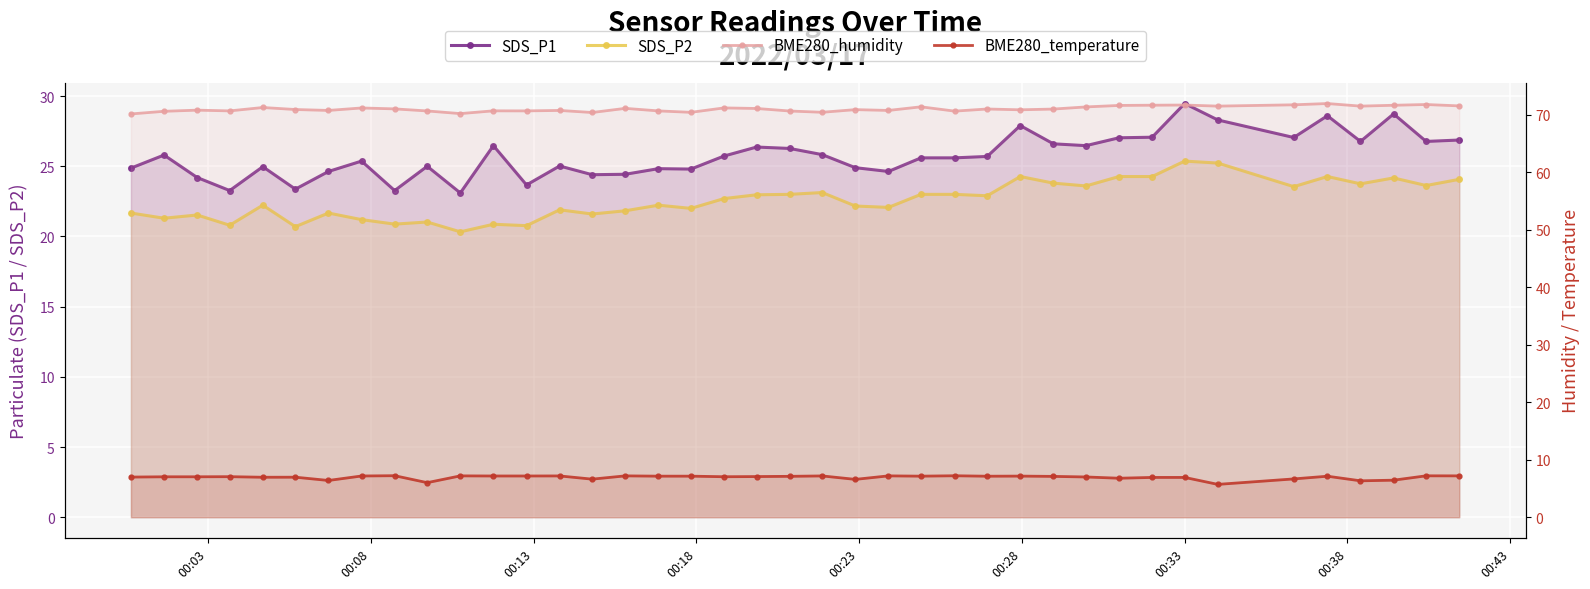

Reading left to right, what are all the values shown in this chart?

SDS_P1: 24.9	25.8	24.2	23.3	25.0	23.4	24.6	25.4	23.3	25.0	23.1	26.5	23.7	25.0	24.4	24.4	24.8	24.8	25.7	26.4	26.3	25.8	24.9	24.6	25.6	25.6	25.7	27.9	26.6	26.5	27.0	27.1	29.5	28.3	27.1	28.6	26.8	28.7	26.8	26.9
SDS_P2: 21.7	21.3	21.5	20.8	22.2	20.7	21.7	21.2	20.9	21.0	20.3	20.9	20.8	21.9	21.6	21.8	22.2	22.0	22.7	23.0	23.0	23.1	22.2	22.1	23.0	23.0	22.9	24.3	23.8	23.6	24.3	24.3	25.4	25.2	23.6	24.3	23.8	24.2	23.6	24.1
BME280_humidity: 70.1	70.6	70.8	70.7	71.2	70.9	70.7	71.2	71.0	70.7	70.2	70.7	70.7	70.7	70.4	71.1	70.7	70.4	71.2	71.1	70.6	70.4	70.9	70.7	71.4	70.6	71.0	70.8	71.0	71.3	71.6	71.7	71.7	71.5	71.7	71.9	71.5	71.6	71.8	71.5
BME280_temperature: 7.0	7.0	7.0	7.0	7.0	7.0	6.4	7.2	7.2	6.0	7.2	7.2	7.2	7.2	6.6	7.2	7.1	7.1	7.0	7.1	7.1	7.2	6.6	7.2	7.1	7.2	7.1	7.2	7.1	7.0	6.8	6.9	6.9	5.7	6.7	7.1	6.3	6.4	7.2	7.2